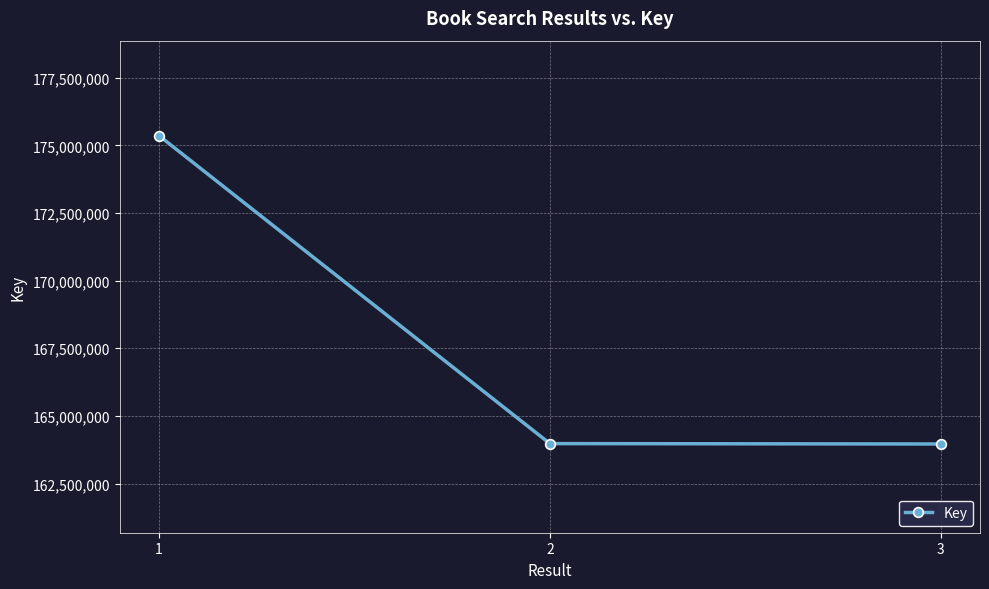

Where does the data first go above 163977361?

1